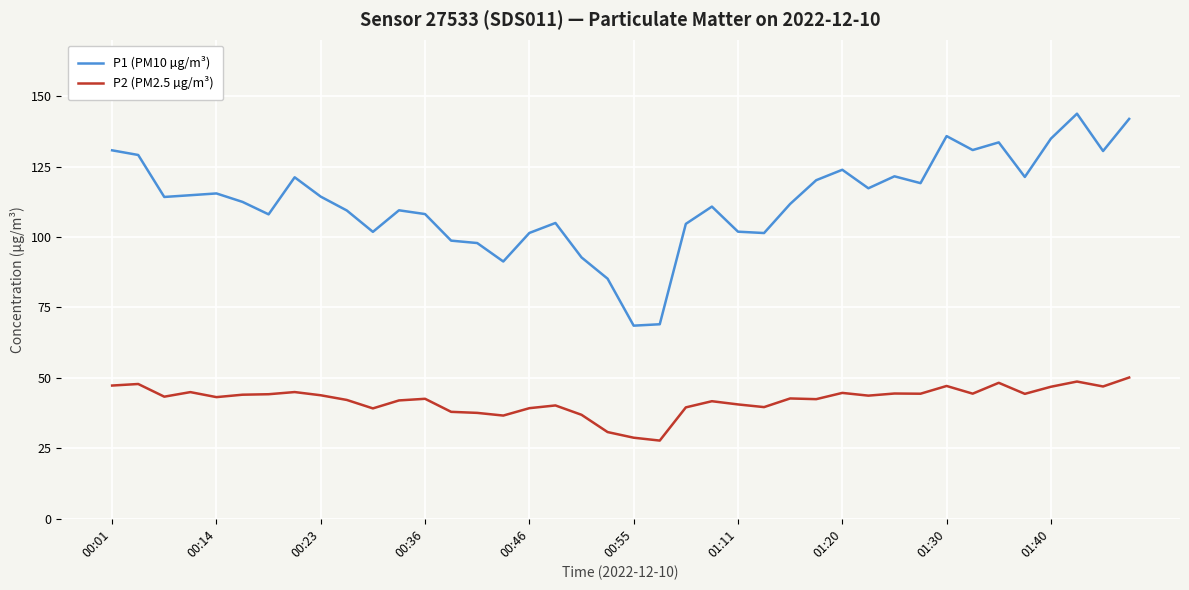

What is the greatest value displayed?

143.8